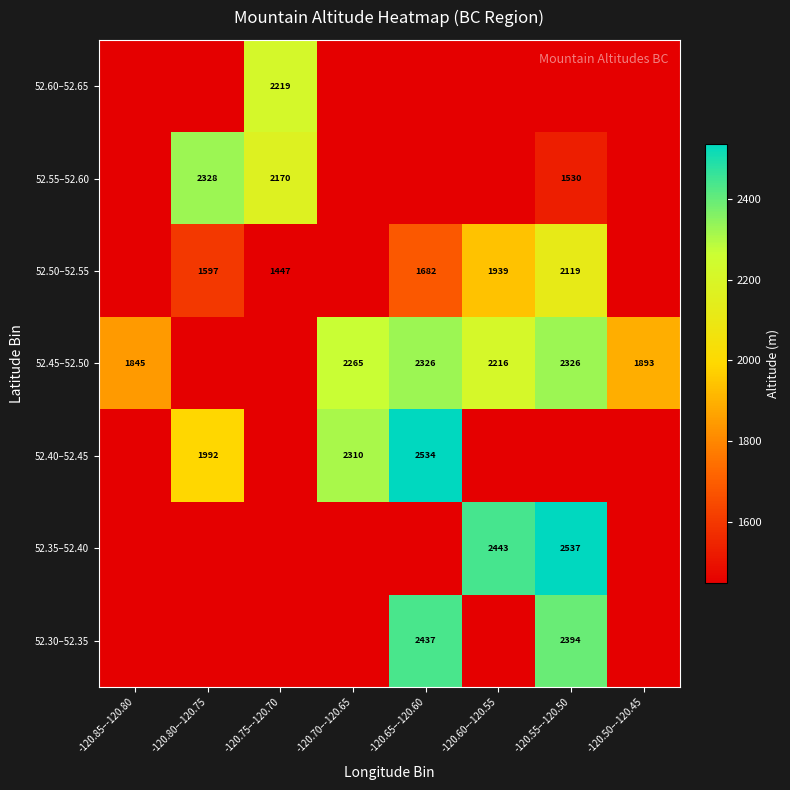

At which category does the chart reach its peak across all series?

-120.55–-120.50